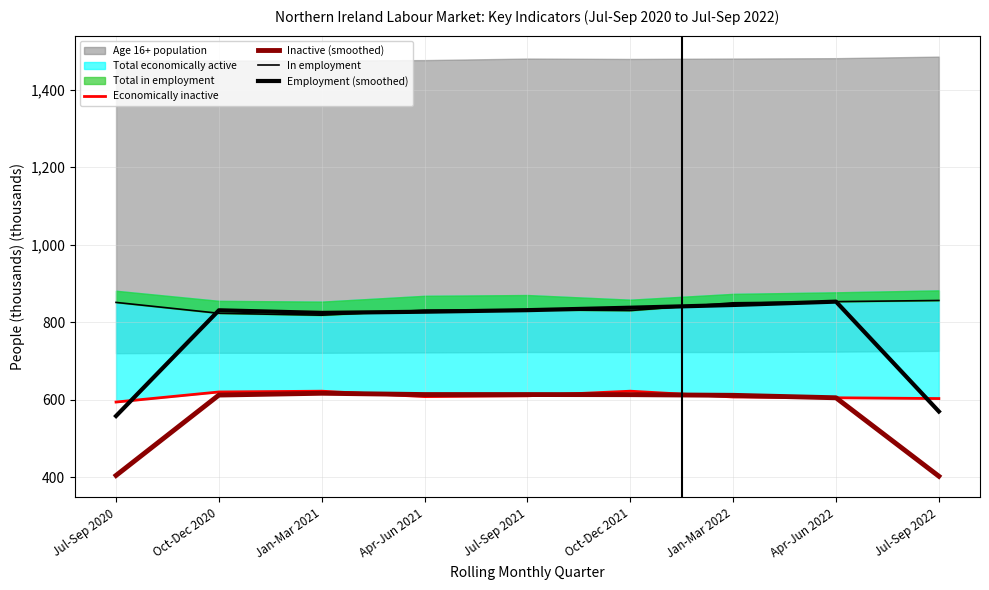

What is the difference between the maximum and second lowest values in the In employment series?

33.0